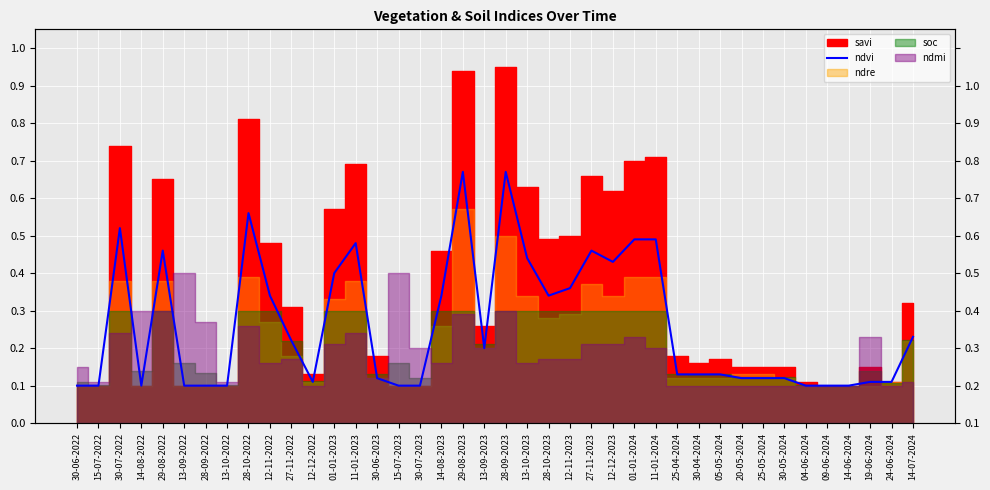

Which has a higher value, 30-06-2022 or 12-11-2023?

12-11-2023